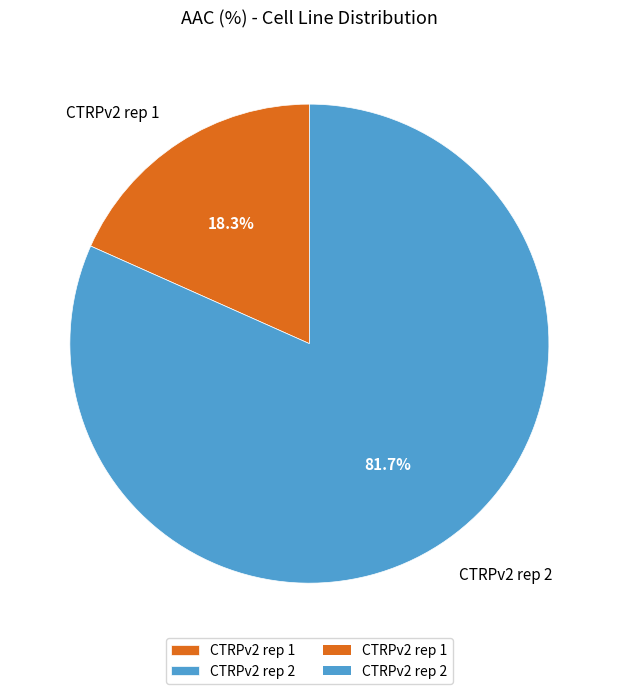

To the nearest percent, what percentage of the pie is CTRPv2 rep 1?

18%